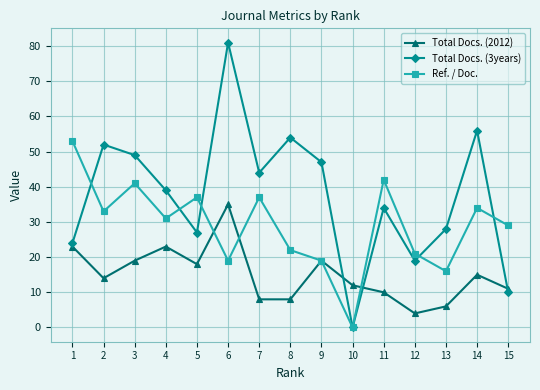

Rank the categories by Total Docs. (3years) value from highest to lowest.

6, 14, 8, 2, 3, 9, 7, 4, 11, 13, 5, 1, 12, 15, 10